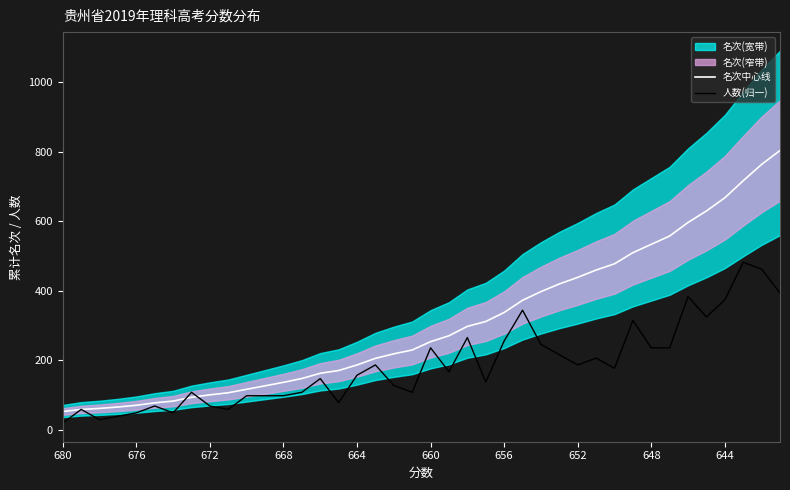

True or false: 名次中心线 has a value of 69.3 at 17.

False